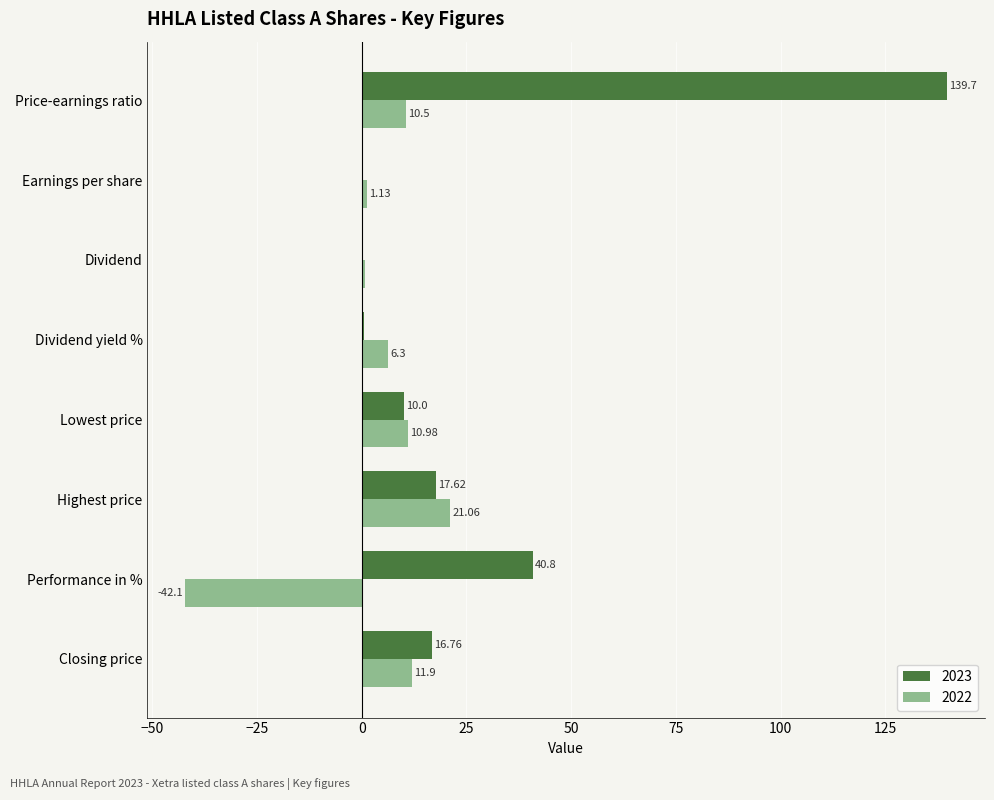

Is the value of 2022 at Dividend yield % greater than the value of 2023 at Closing price?

No